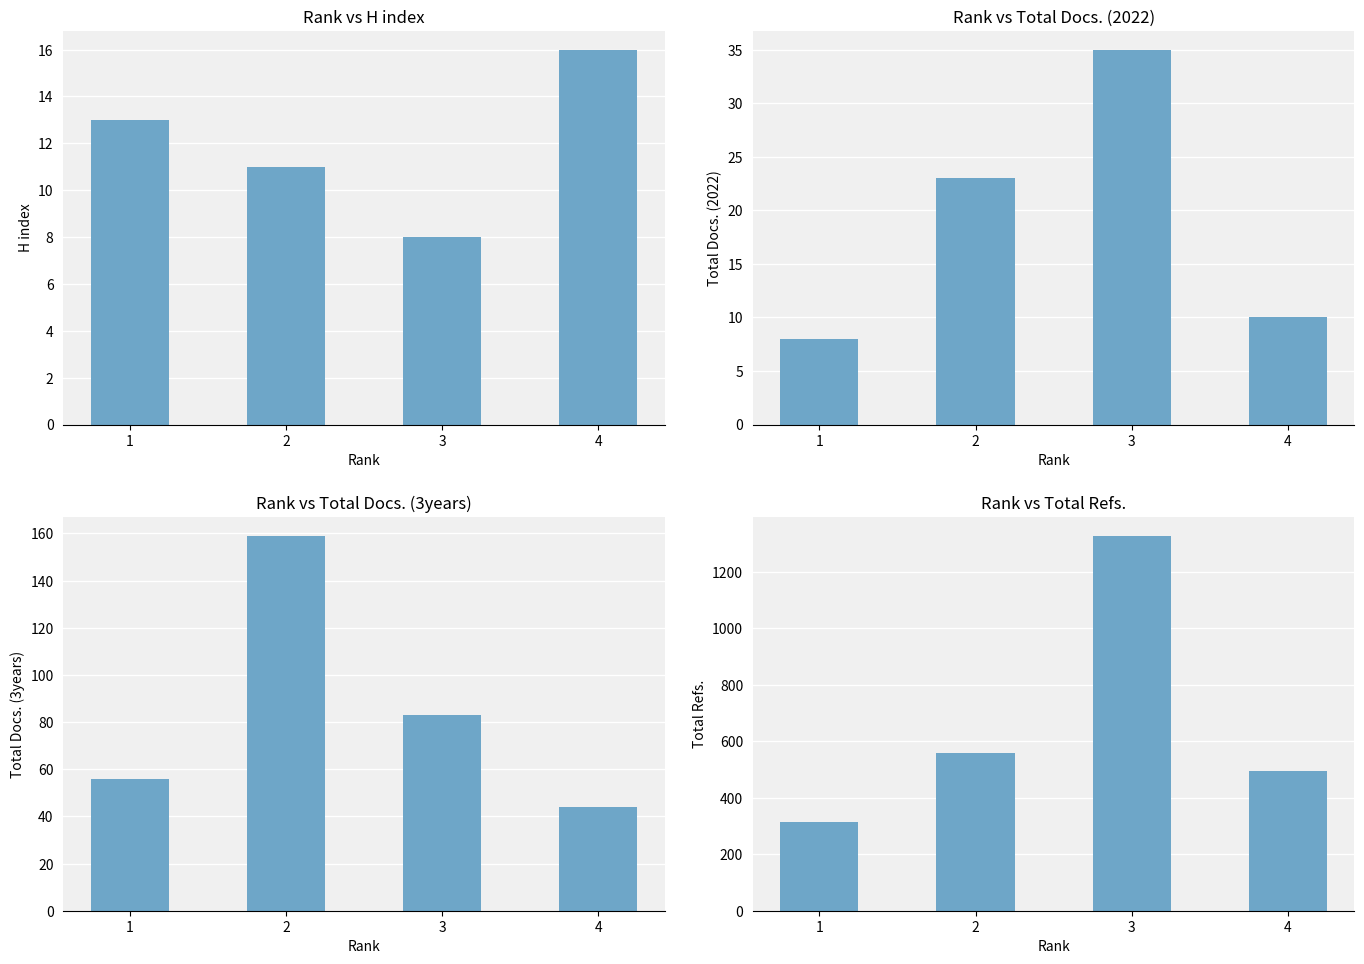

How many categories are shown in the chart?

4